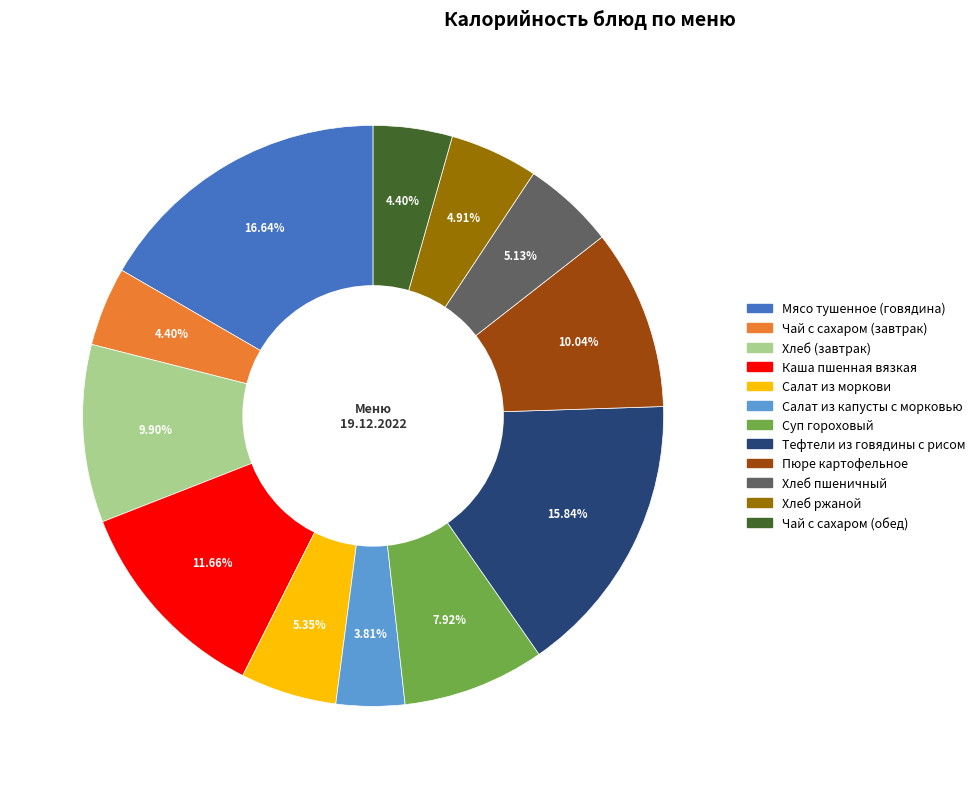

To the nearest percent, what is the difference between the Мясо тушенное (говядина) and Чай с сахаром (обед) slice percentages?

12%